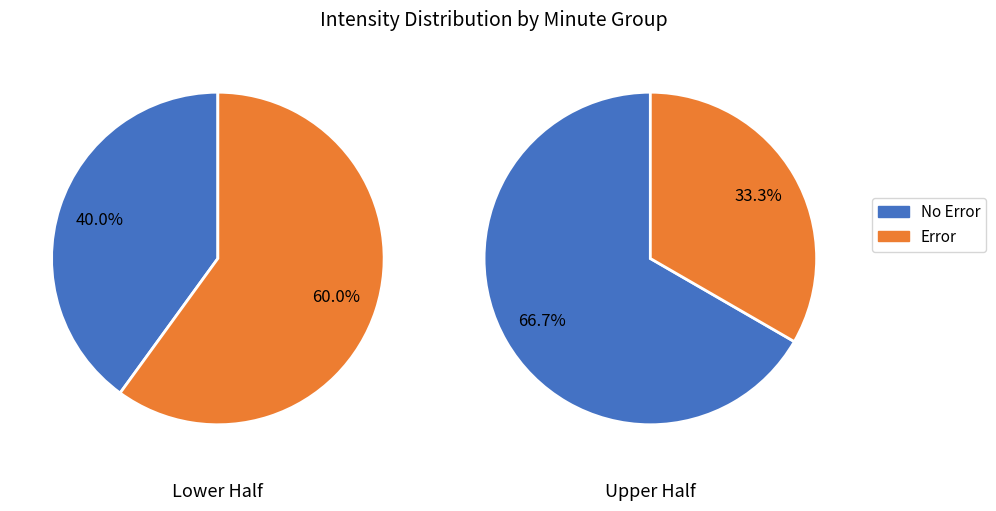

Do 0 and 1 together represent more than half of the pie?

Yes